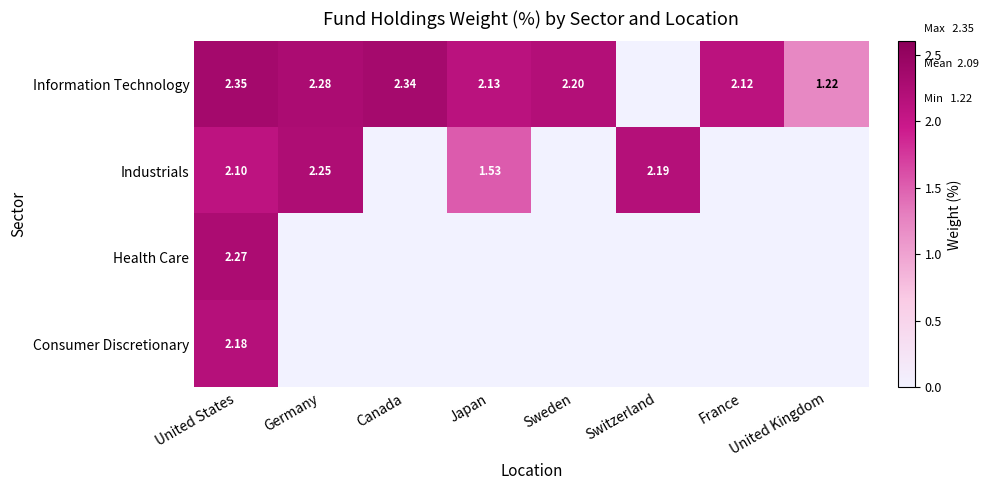

At how many categories does at least one series exceed 0?

8